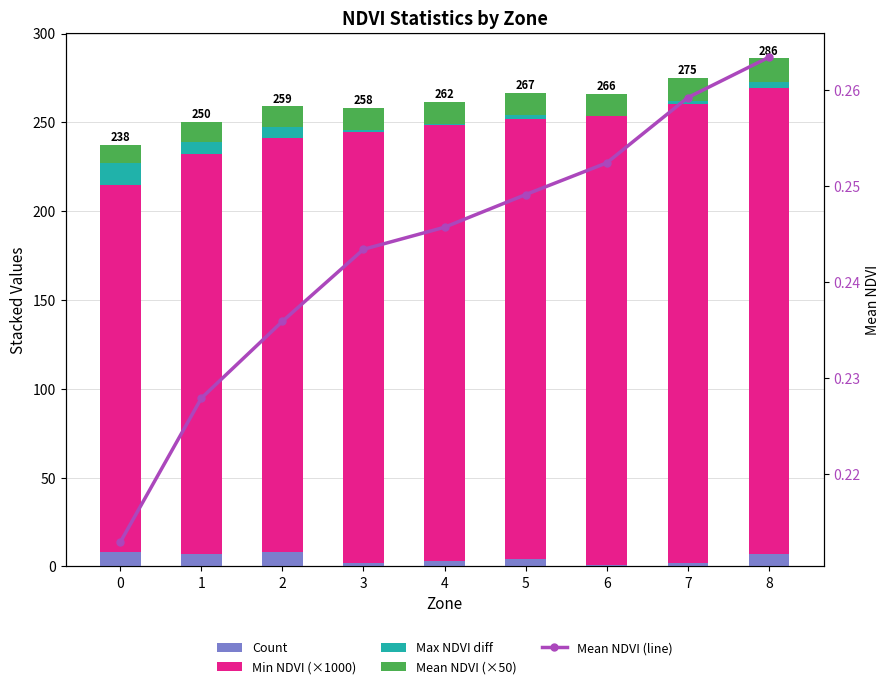

How many categories are shown in the chart?

9